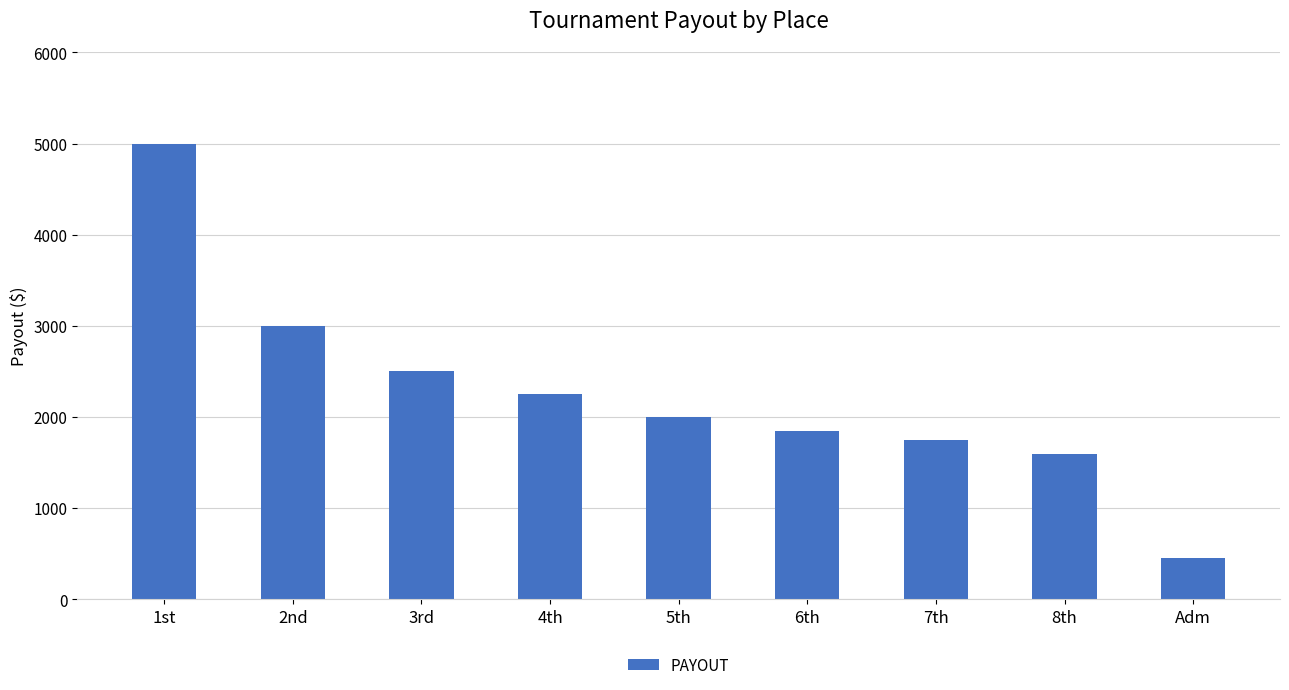

What is the minimum value shown in the chart?

450